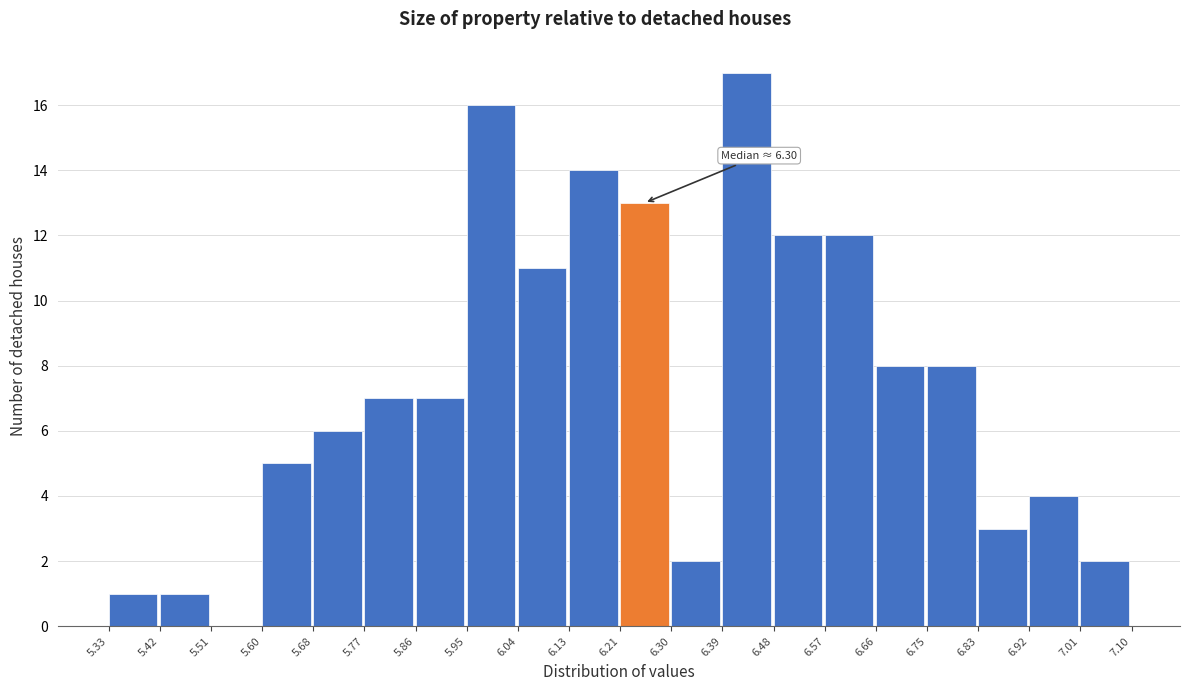

Over which range of the x-axis is the bar tallest?

6.39 to 6.48